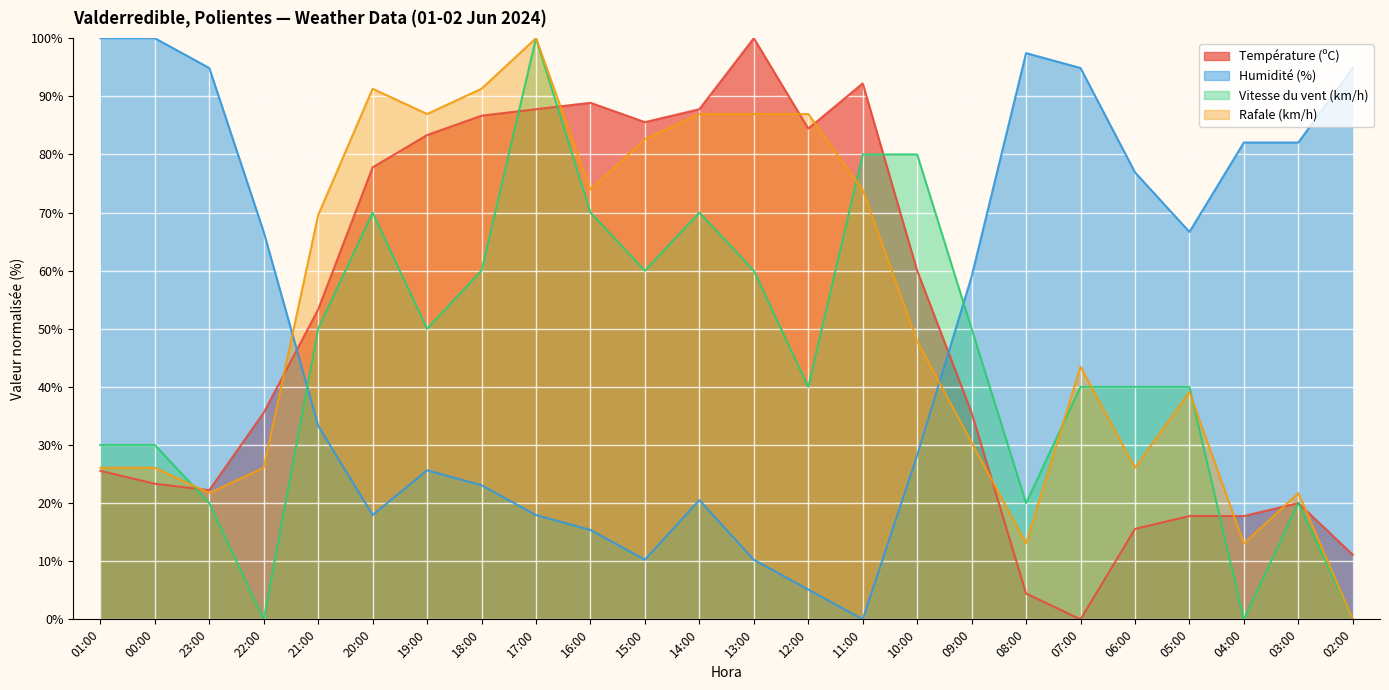

Which series changed the most between 16:00 and 15:00?

Vitesse du vent (km/h)